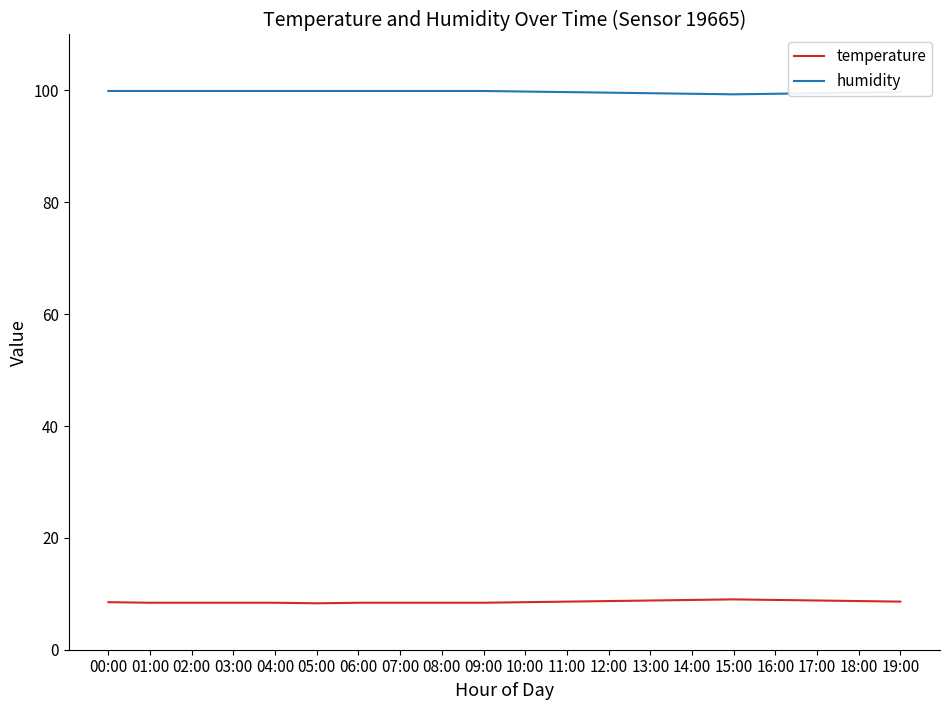

At 02:00, list the series in order from largest to smallest.

humidity, temperature